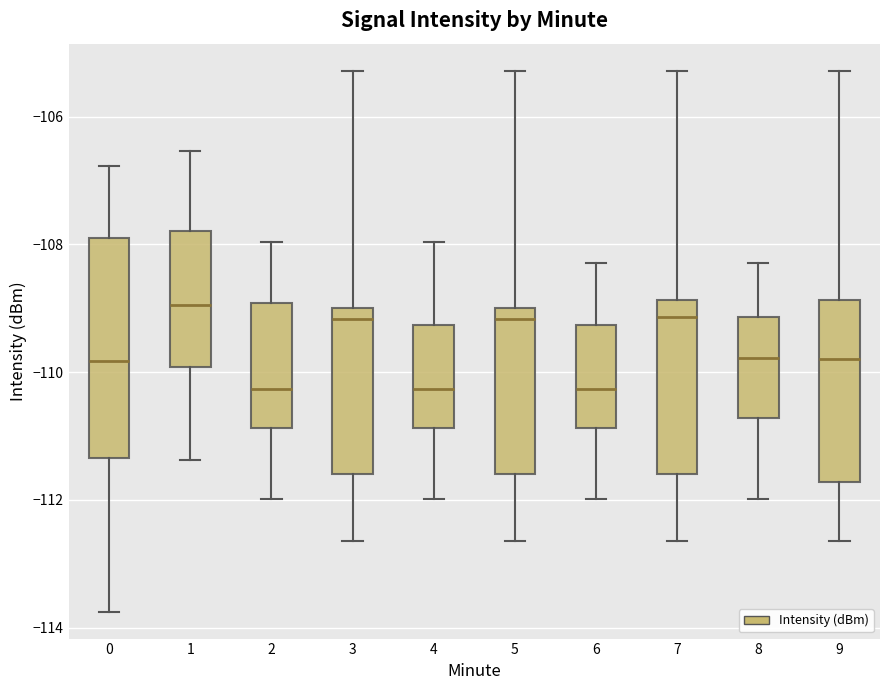

Which box is the tallest, from its lower edge to its upper edge?

0